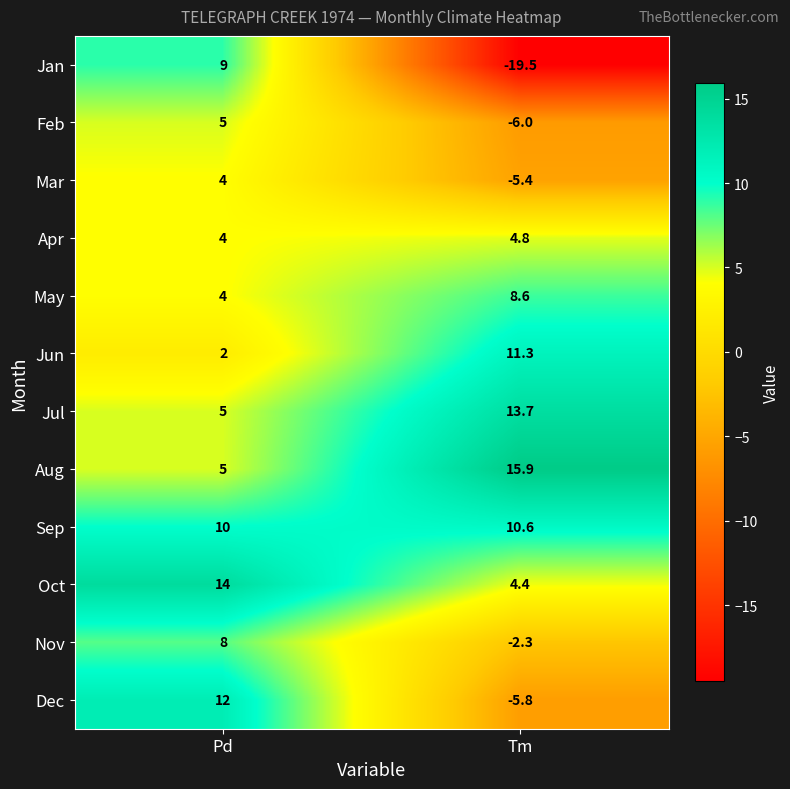

What is the spread (max minus min) of values at Tm?

35.4